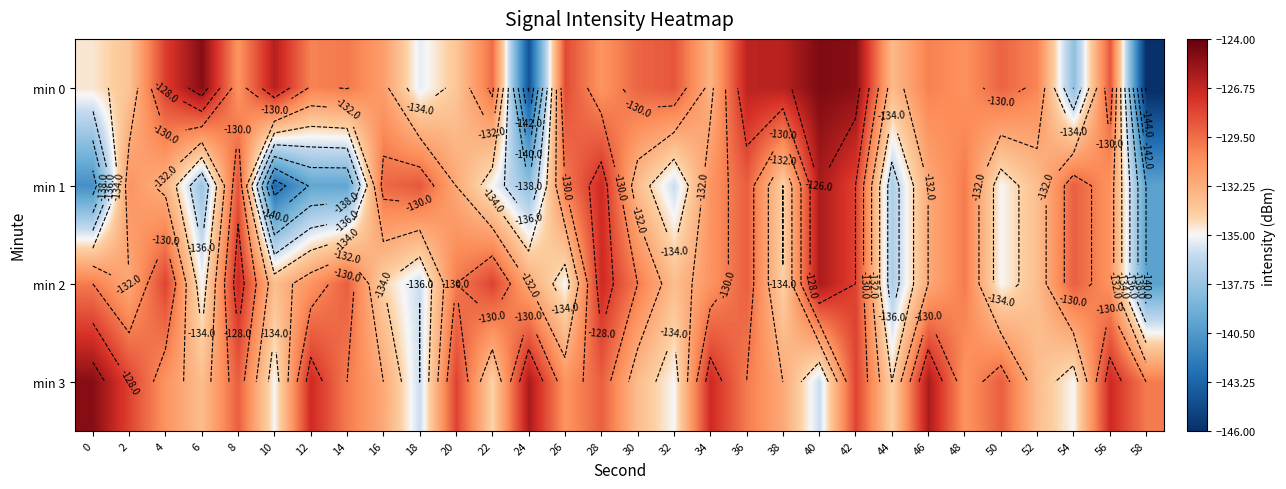

What is the maximum value shown in the chart?

-124.7